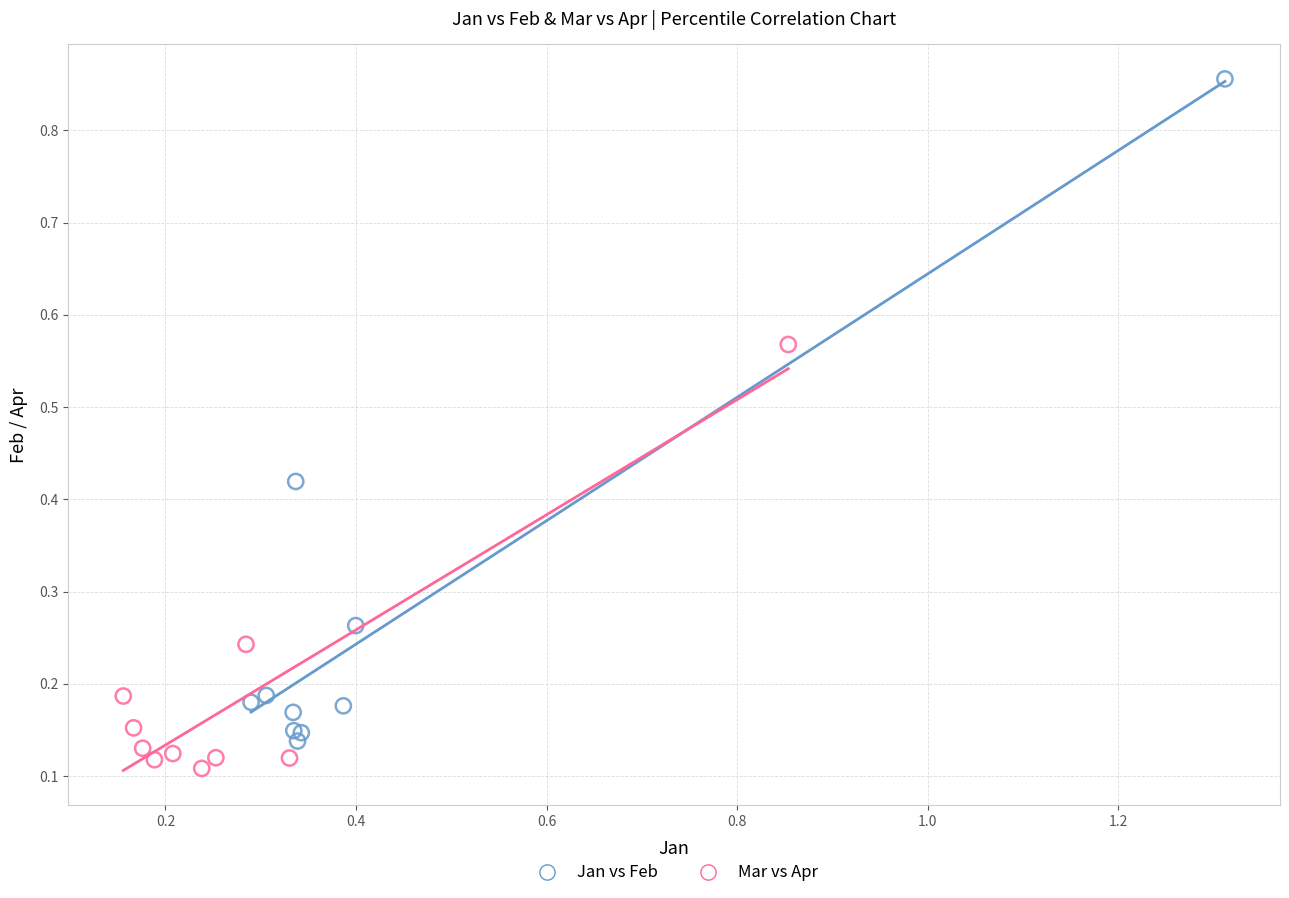

What are all the series names shown in the legend?

Jan vs Feb, Mar vs Apr